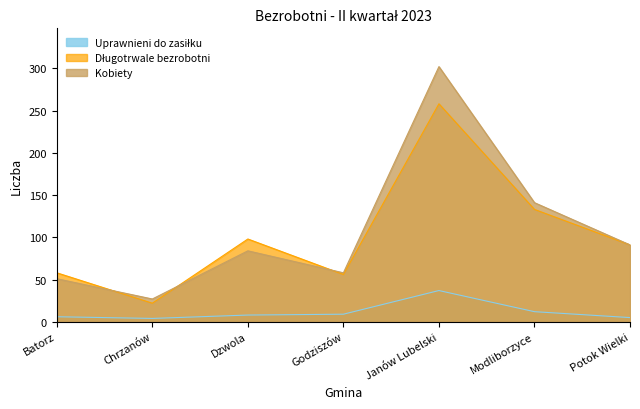

What is the difference between the Uprawnieni do zasiłku values at Modliborzyce and Janów Lubelski?

25